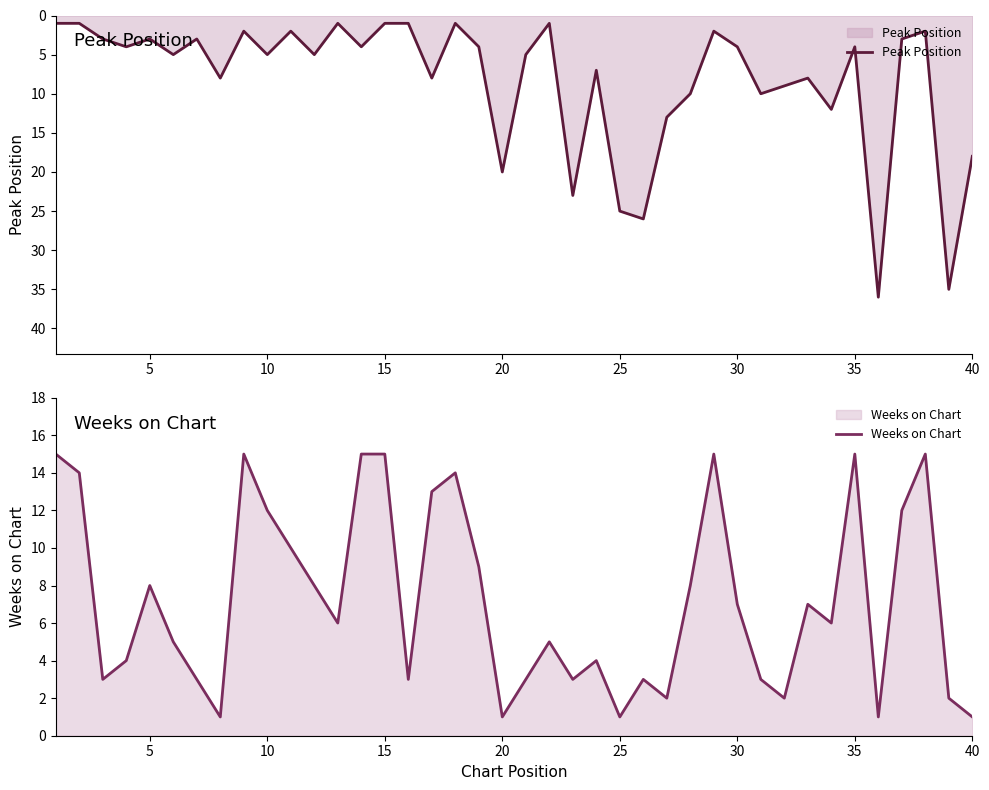

What is the maximum value for Peak Position?

36